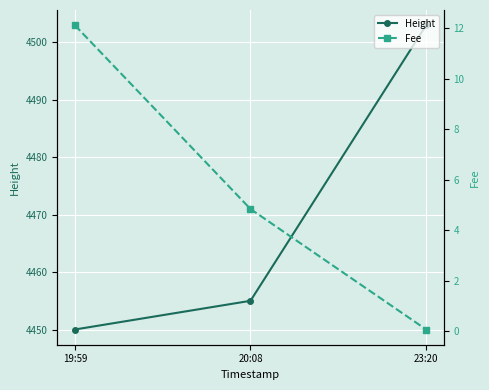

What is the approximate value of Fee at 23:20?

0.1